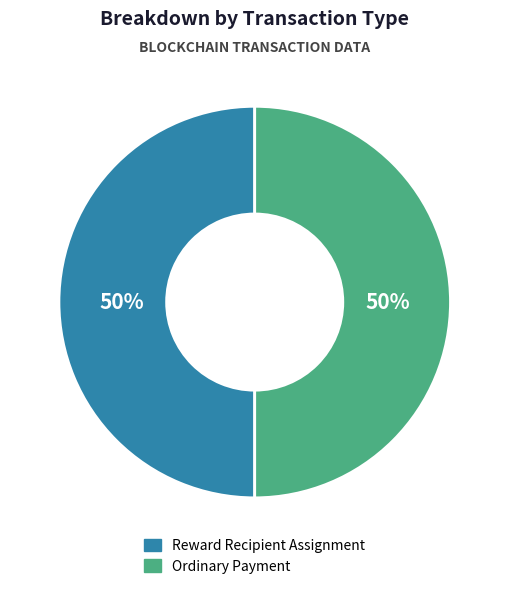

True or false: Ordinary Payment accounts for 41% of the total.

False